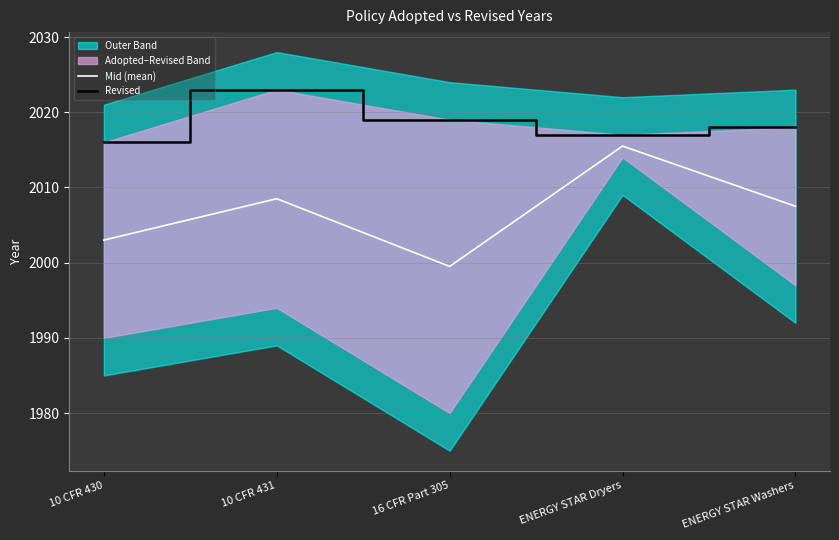

What is the spread (max minus min) of values at ENERGY STAR Washers?

10.5